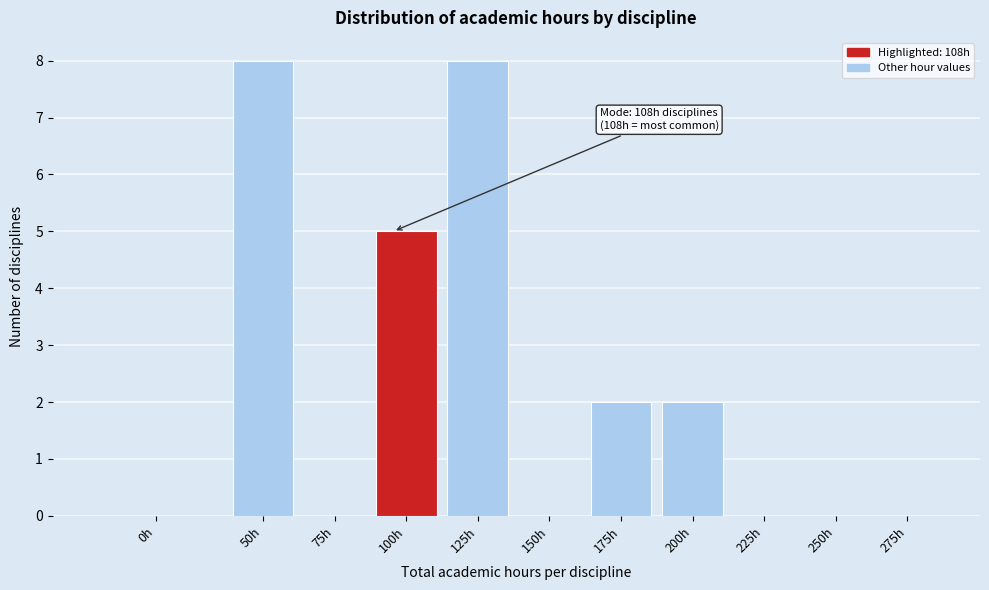

Reading left to right, list all the values displayed in this chart.

0h=0	50h=8	75h=0	100h=5	125h=8	150h=0	175h=2	200h=2	225h=0	250h=0	275h=0